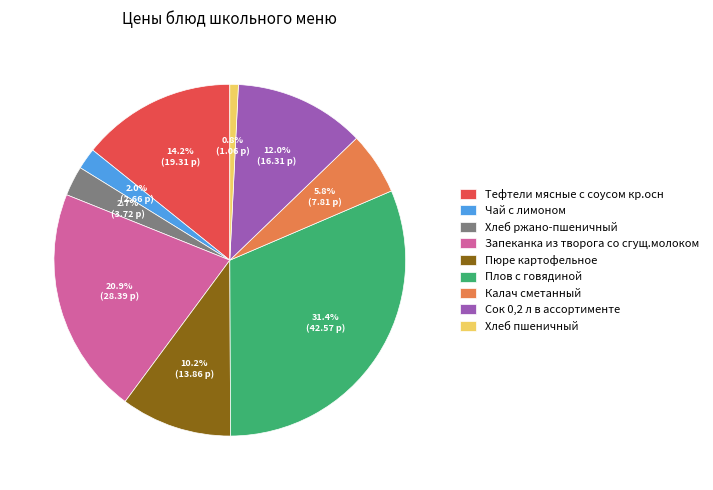

True or false: Сок 0,2 л в ассортименте accounts for 12% of the total.

True